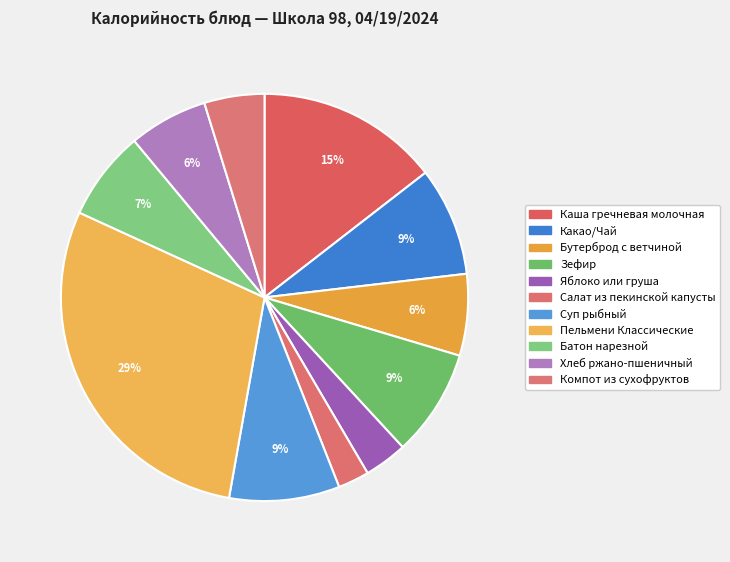

Is it true that Батон нарезной is 7% of the pie?

True